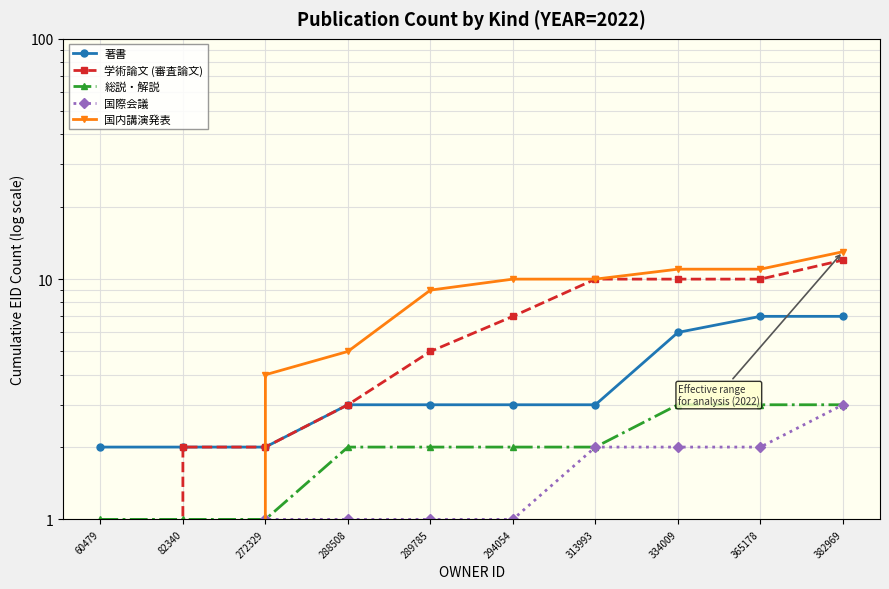

What is the value of the 著書 point at the 5th from the left?

3